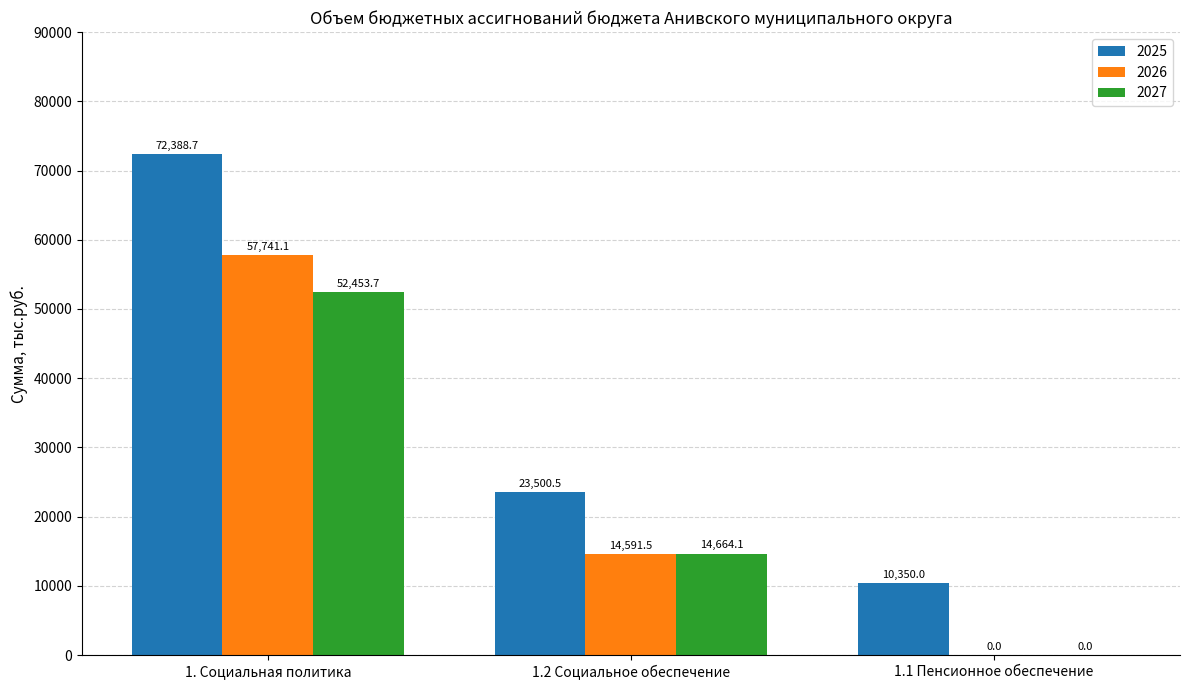

Which category has the highest value in the 2026 series?

1. Социальная политика